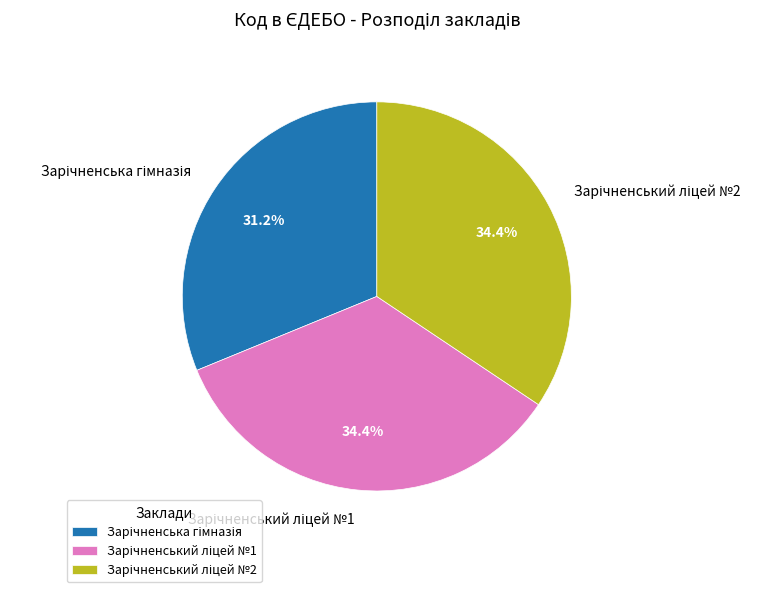

Is there a majority slice in this chart?

No